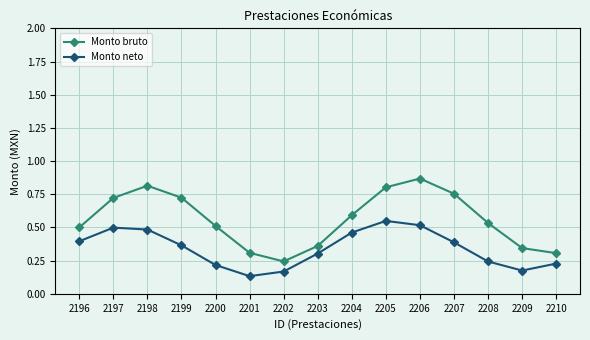

Rank the series by their average value, from lowest to highest.

Monto neto, Monto bruto